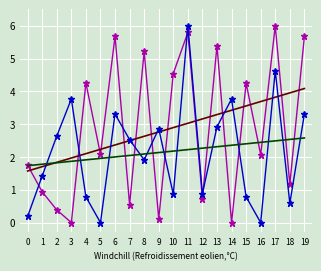

What is the difference between the highest and lowest values at 4?

3.5